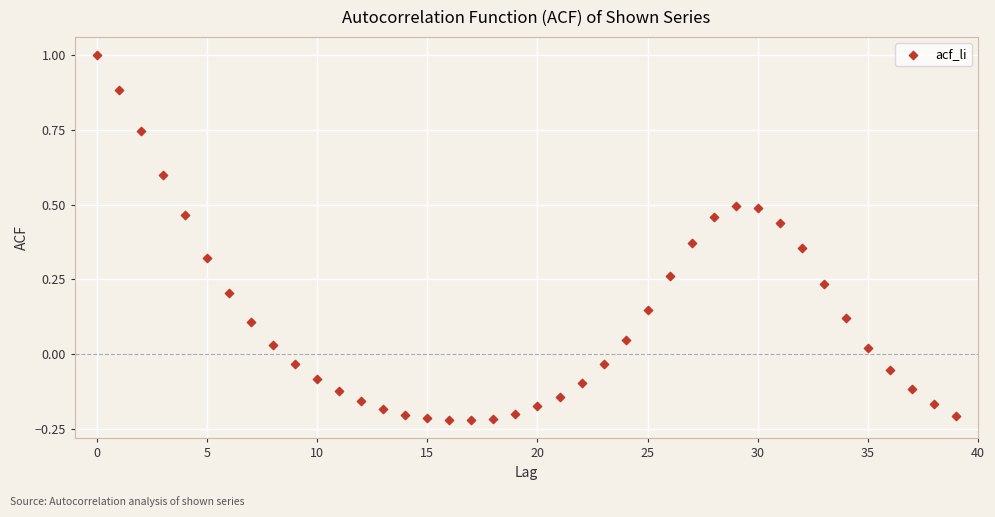

What is the range of Y values (max minus min)?

1.2